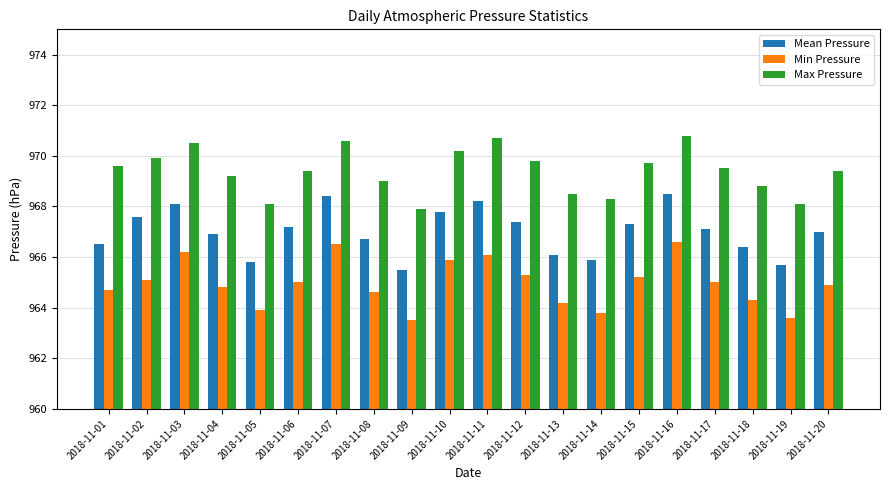

What is the smallest value displayed?

963.5